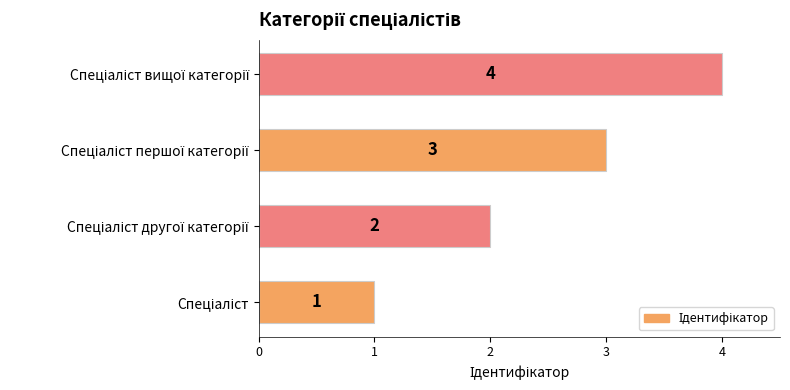

What is the difference between the maximum and minimum values?

3